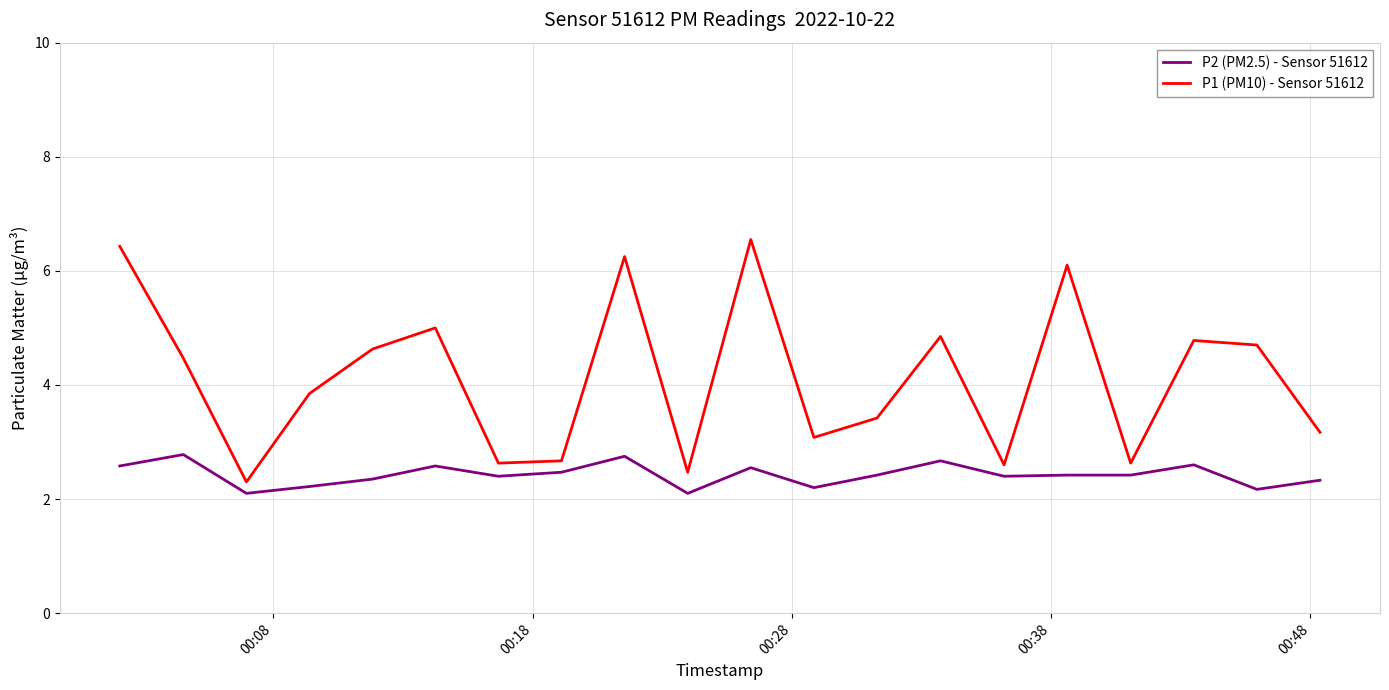

What is the lowest value of the P1 (PM10) - Sensor 51612 series?

2.3